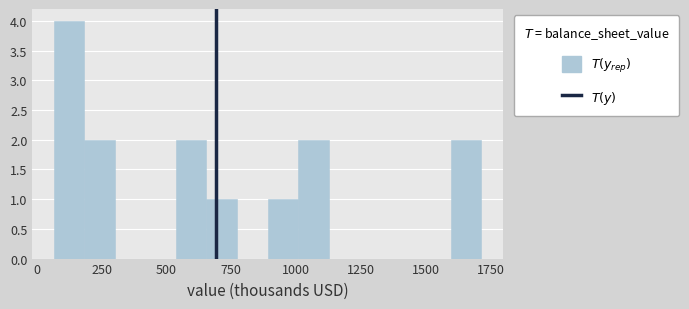

Read against the x-axis, roughly where is the centre of the tallest bar?

100